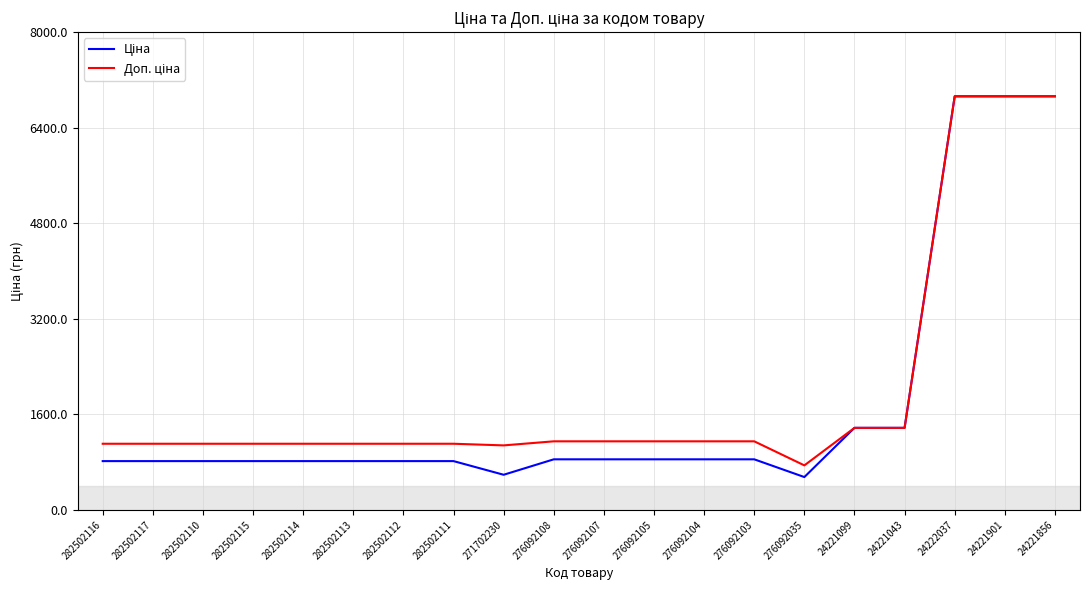

What position from the left is 282502114?

5